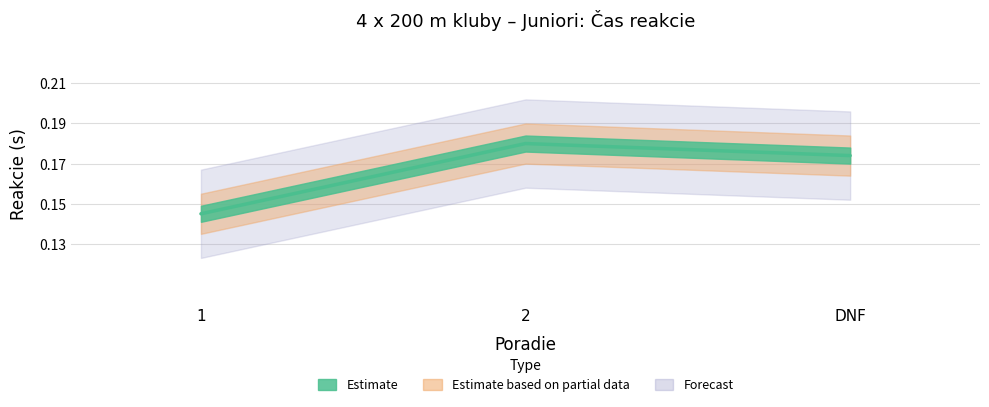

What is the value of the 2nd point from the left?

0.2